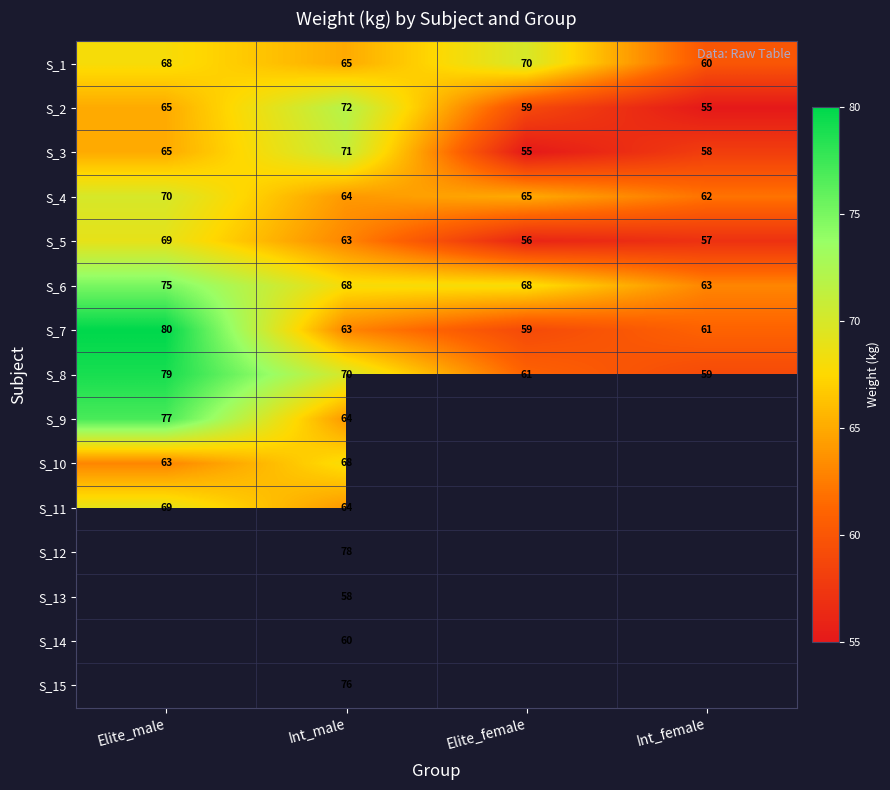

At which category is the sum across all series the highest?

Int_male